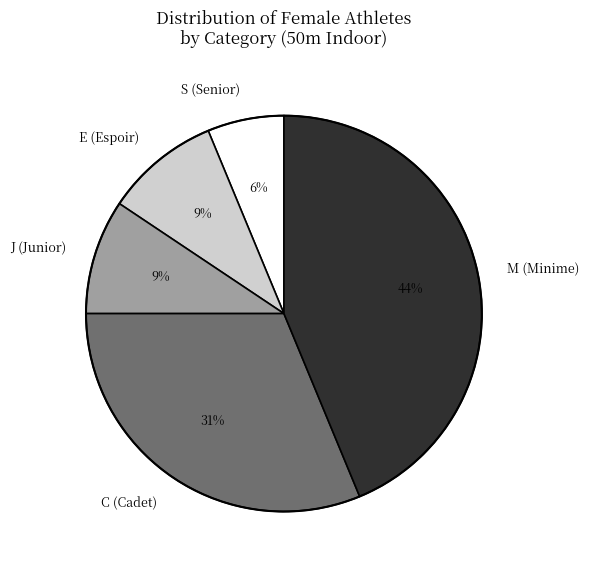

How many slices are in this pie chart?

5